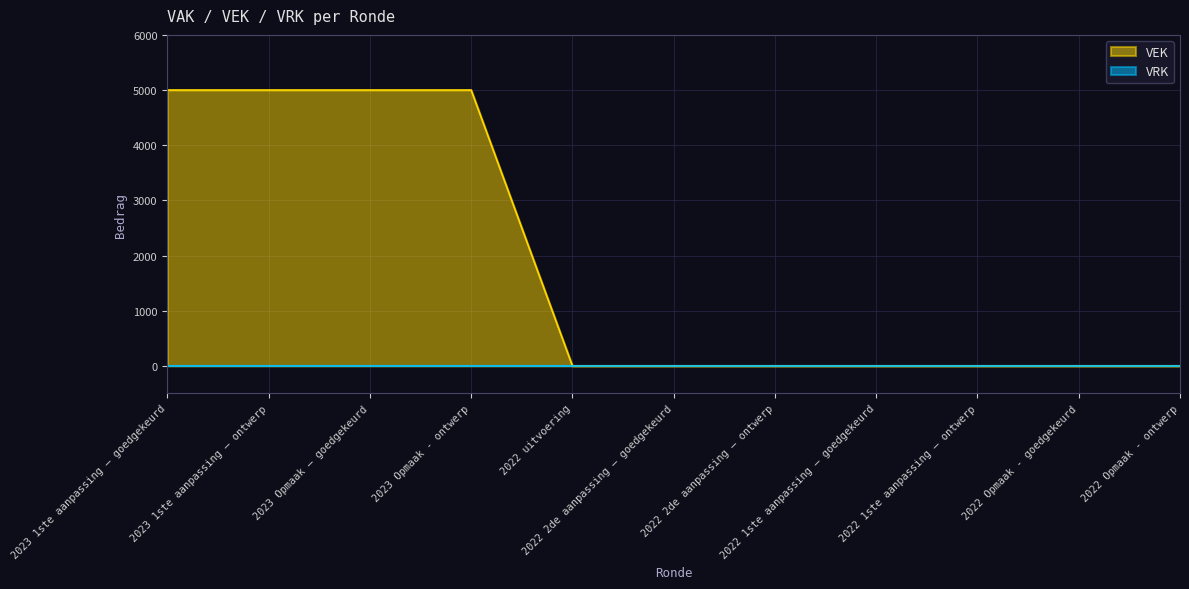

Reading right to left, list all the values displayed in this chart.

2022 Opmaak - ontwerp=0	2022 Opmaak - goedgekeurd=0	2022 1ste aanpassing – ontwerp=0	2022 1ste aanpassing – goedgekeurd=0	2022 2de aanpassing – ontwerp=0	2022 2de aanpassing – goedgekeurd=0	2022 uitvoering=0	2023 Opmaak - ontwerp=5000	2023 Opmaak – goedgekeurd=5000	2023 1ste aanpassing – ontwerp=5000	2023 1ste aanpassing – goedgekeurd=5000